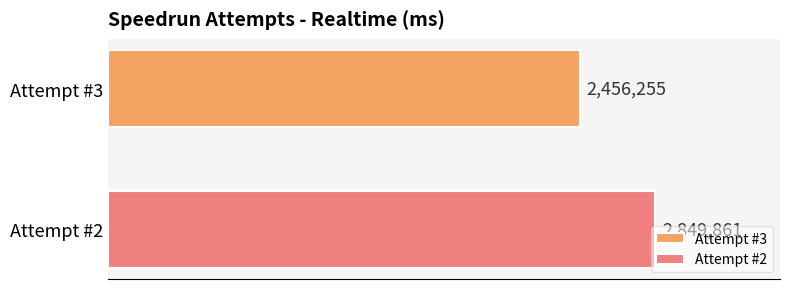

What are all the series names shown in the legend?

Attempt #3, Attempt #2